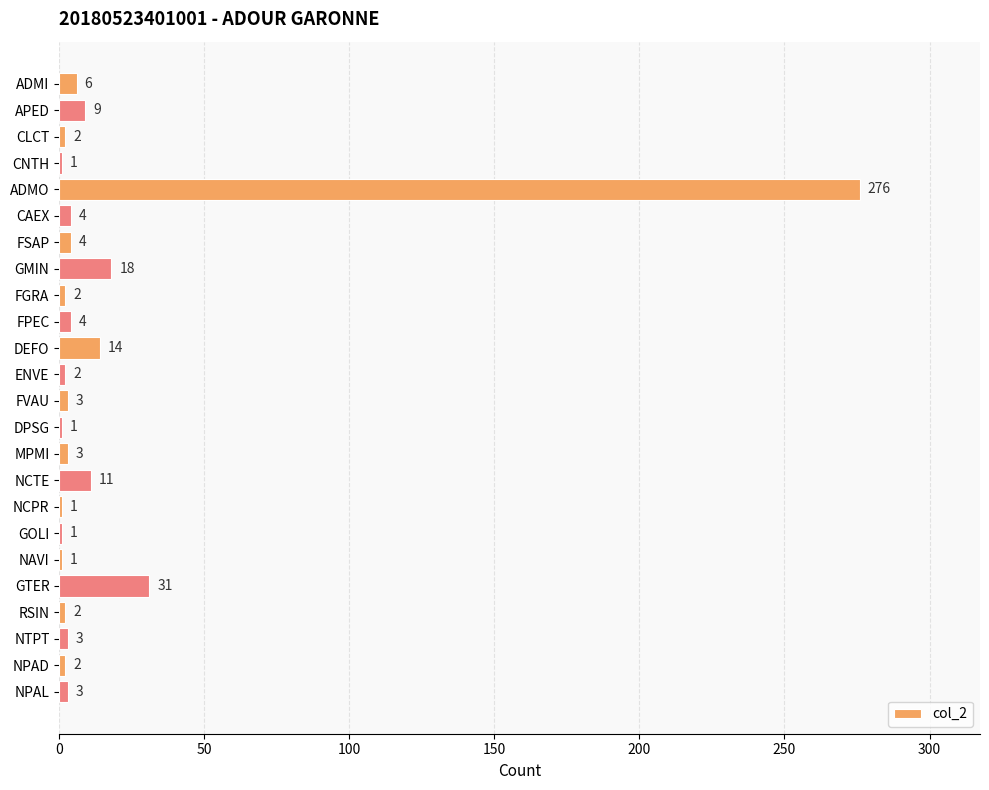

Are the bars grouped side by side (vs. stacked)?

No